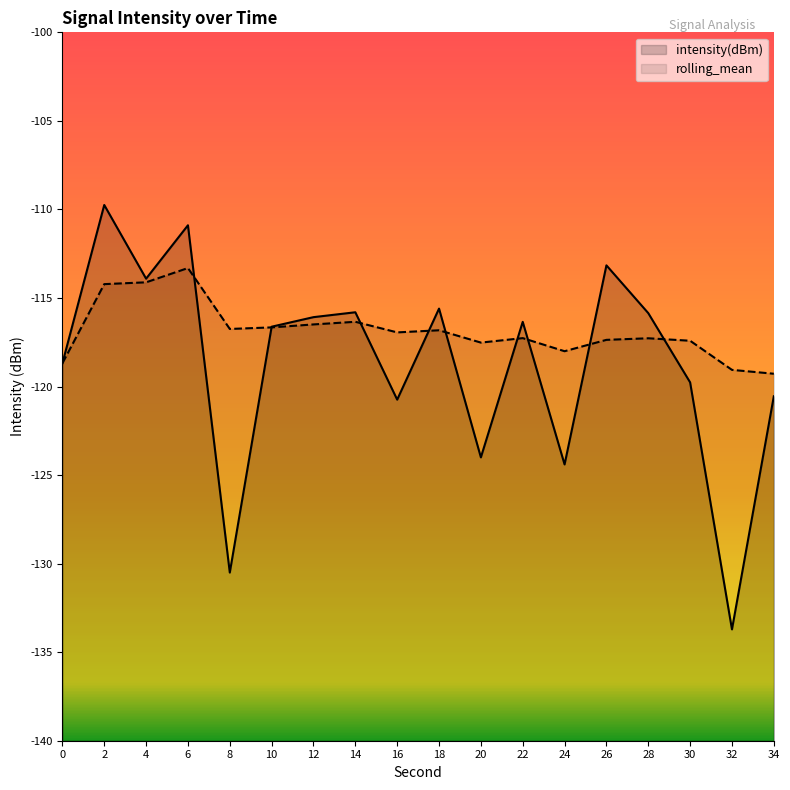

Is the value of rolling_mean at 30 greater than the value of intensity(dBm) at 6?

No